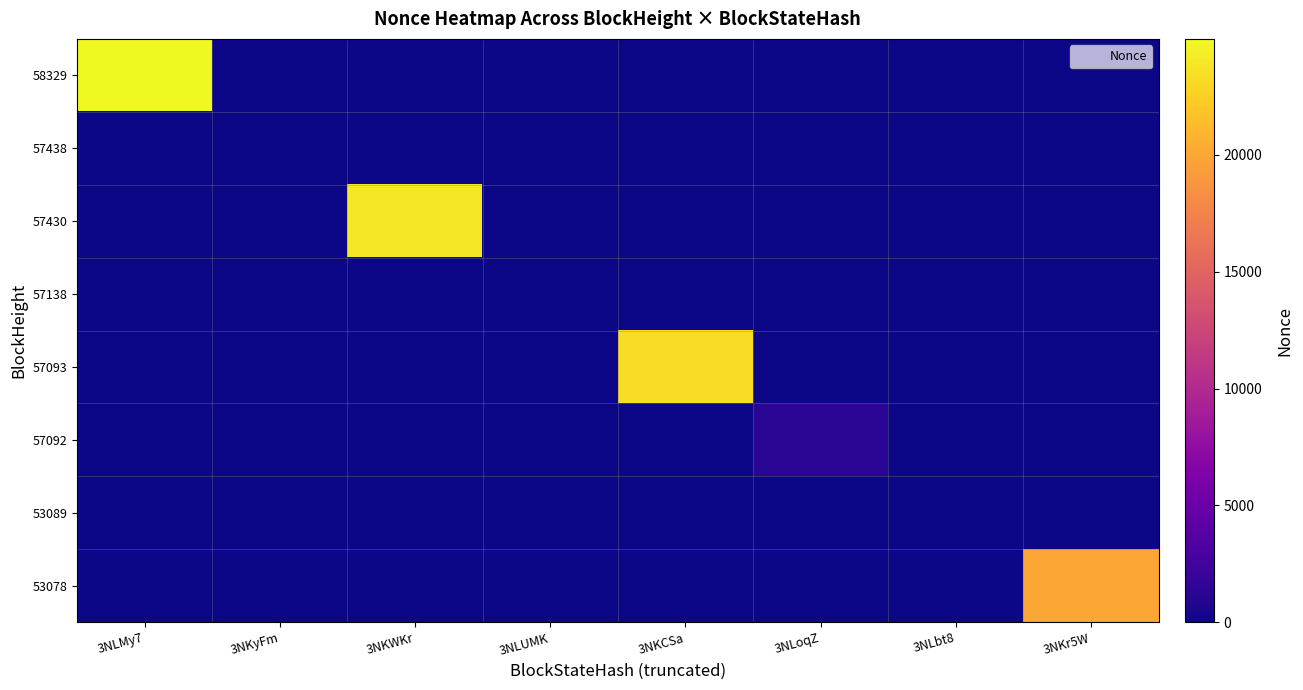

At which category is the sum across all series the highest?

3NLMy7